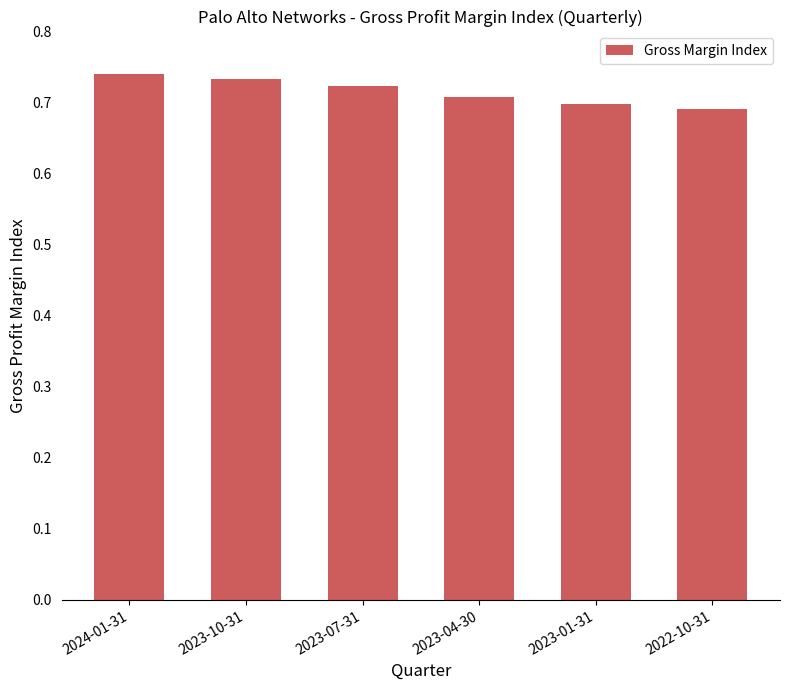

Rank the categories by value from highest to lowest.

2024-01-31, 2023-10-31, 2023-07-31, 2023-04-30, 2023-01-31, 2022-10-31